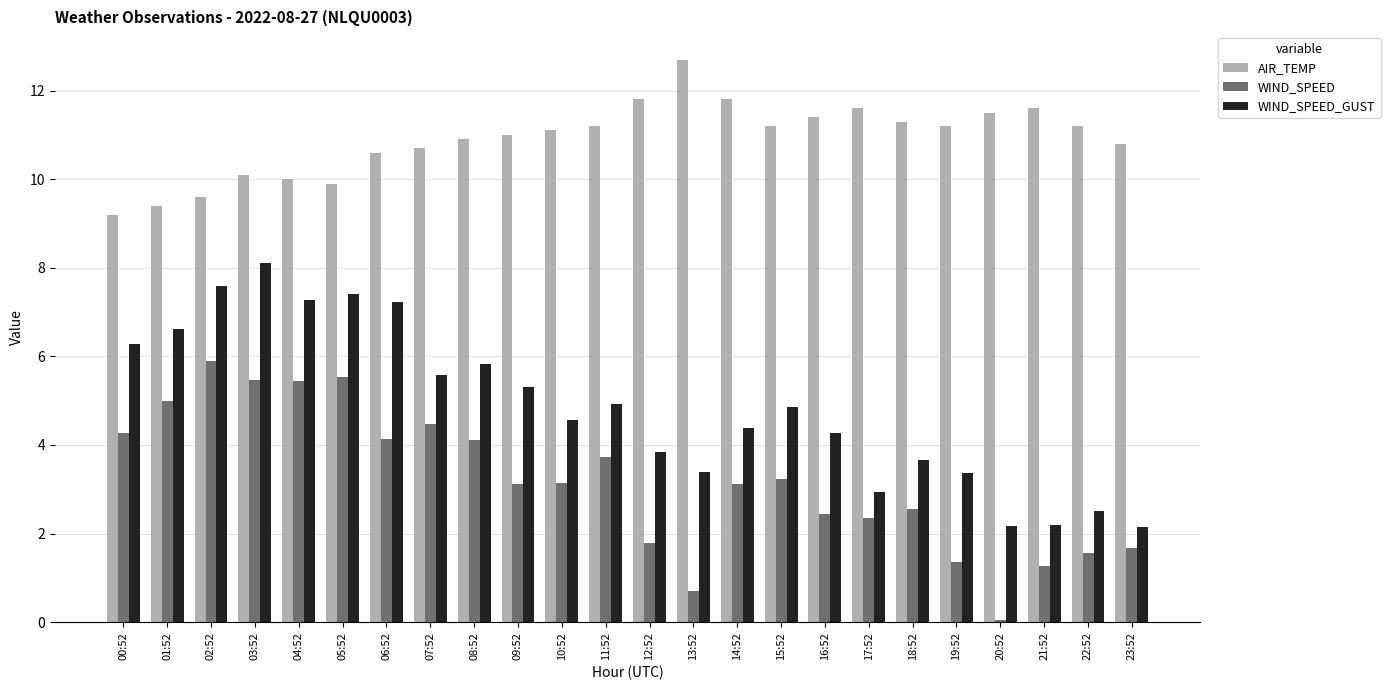

Are the bars horizontal?

No